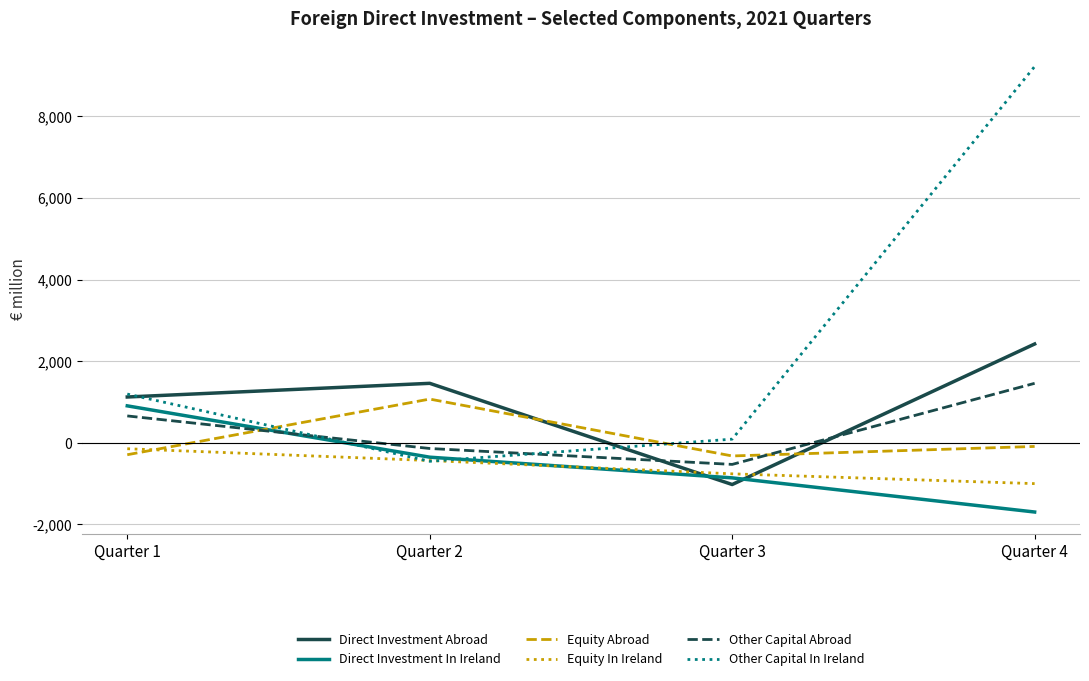

True or false: Equity In Ireland has more than 2 points higher than both neighbors.

False